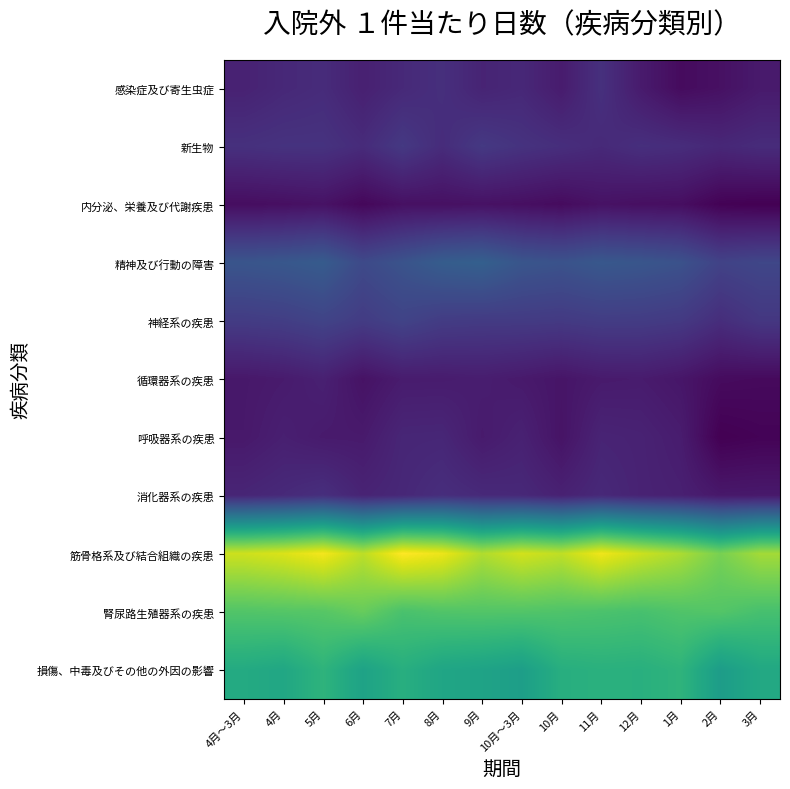

Reading left to right, extract all data points from this chart.

感染症及び寄生虫症: 4月～3月=1.5	4月=1.5	5月=1.5	6月=1.5	7月=1.5	8月=1.5	9月=1.5	10月～3月=1.5	10月=1.5	11月=1.5	12月=1.5	1月=1.4	2月=1.4	3月=1.5
新生物: 4月～3月=1.5	4月=1.5	5月=1.5	6月=1.5	7月=1.6	8月=1.5	9月=1.6	10月～3月=1.5	10月=1.5	11月=1.5	12月=1.5	1月=1.5	2月=1.5	3月=1.5
内分泌、栄養及び代謝疾患: 4月～3月=1.4	4月=1.4	5月=1.4	6月=1.4	7月=1.4	8月=1.4	9月=1.4	10月～3月=1.4	10月=1.4	11月=1.4	12月=1.4	1月=1.4	2月=1.4	3月=1.4
精神及び行動の障害: 4月～3月=1.7	4月=1.7	5月=1.7	6月=1.6	7月=1.7	8月=1.7	9月=1.7	10月～3月=1.7	10月=1.7	11月=1.7	12月=1.7	1月=1.7	2月=1.6	3月=1.6
神経系の疾患: 4月～3月=1.6	4月=1.6	5月=1.6	6月=1.6	7月=1.6	8月=1.6	9月=1.6	10月～3月=1.6	10月=1.6	11月=1.6	12月=1.6	1月=1.6	2月=1.5	3月=1.6
循環器系の疾患: 4月～3月=1.4	4月=1.5	5月=1.5	6月=1.4	7月=1.5	8月=1.5	9月=1.5	10月～3月=1.5	10月=1.4	11月=1.5	12月=1.5	1月=1.4	2月=1.4	3月=1.4
呼吸器系の疾患: 4月～3月=1.4	4月=1.5	5月=1.5	6月=1.5	7月=1.5	8月=1.5	9月=1.5	10月～3月=1.5	10月=1.4	11月=1.5	12月=1.5	1月=1.5	2月=1.4	3月=1.4
消化器系の疾患: 4月～3月=1.5	4月=1.5	5月=1.5	6月=1.5	7月=1.5	8月=1.5	9月=1.5	10月～3月=1.5	10月=1.5	11月=1.5	12月=1.5	1月=1.5	2月=1.4	3月=1.5
筋骨格系及び結合組織の疾患: 4月～3月=2.5	4月=2.5	5月=2.6	6月=2.5	7月=2.6	8月=2.5	9月=2.4	10月～3月=2.5	10月=2.5	11月=2.5	12月=2.5	1月=2.4	2月=2.3	3月=2.4
腎尿路生殖器系の疾患: 4月～3月=2.2	4月=2.3	5月=2.3	6月=2.3	7月=2.2	8月=2.2	9月=2.3	10月～3月=2.2	10月=2.2	11月=2.2	12月=2.2	1月=2.2	2月=2.3	3月=2.2
損傷、中毒及びその他の外因の影響: 4月～3月=2.1	4月=2.1	5月=2.2	6月=2.1	7月=2.1	8月=2.1	9月=2.1	10月～3月=2.0	10月=2.1	11月=2.1	12月=2.1	1月=2.2	2月=2.0	3月=2.1